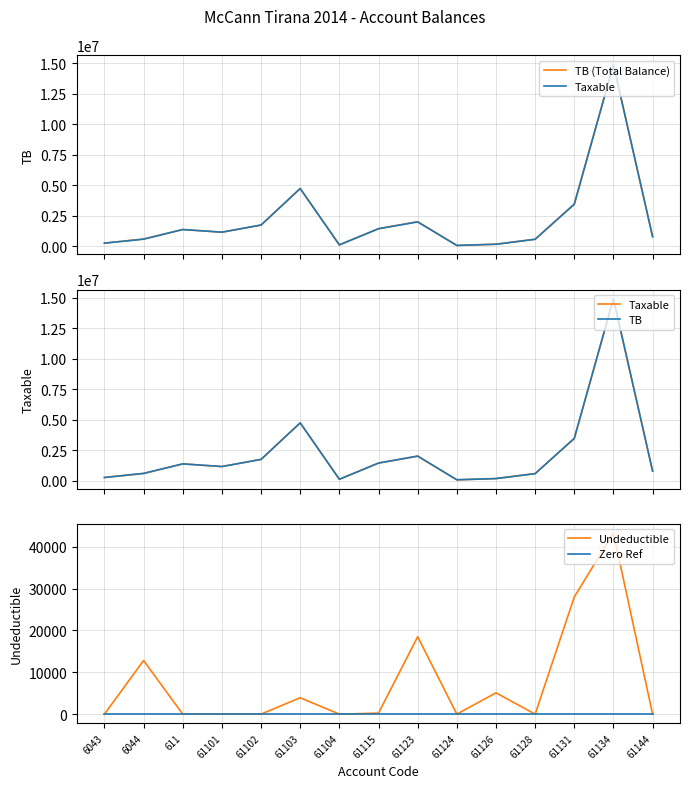

How many data points does each series have?

15